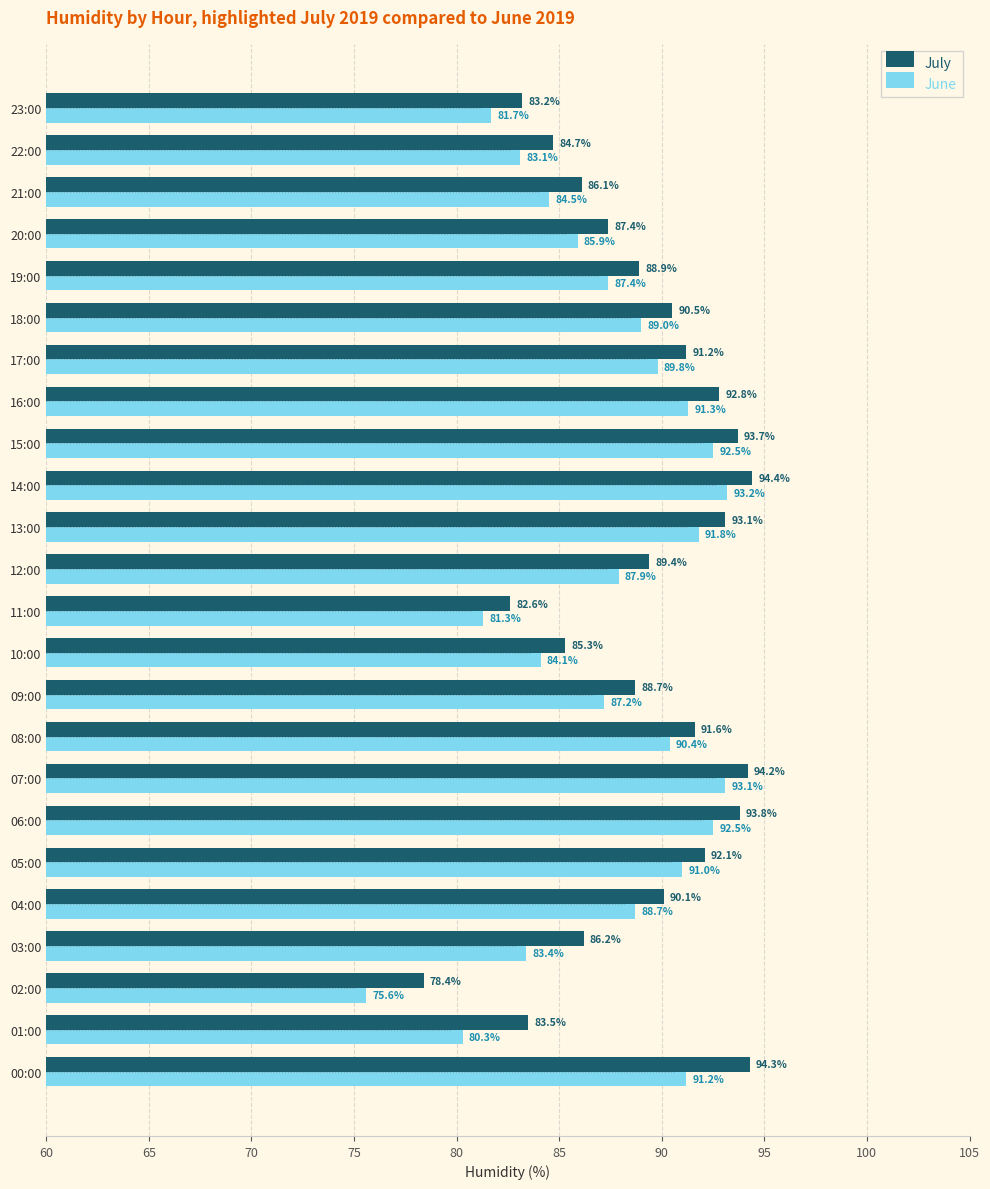

Which category has the highest value in the July series?

14:00